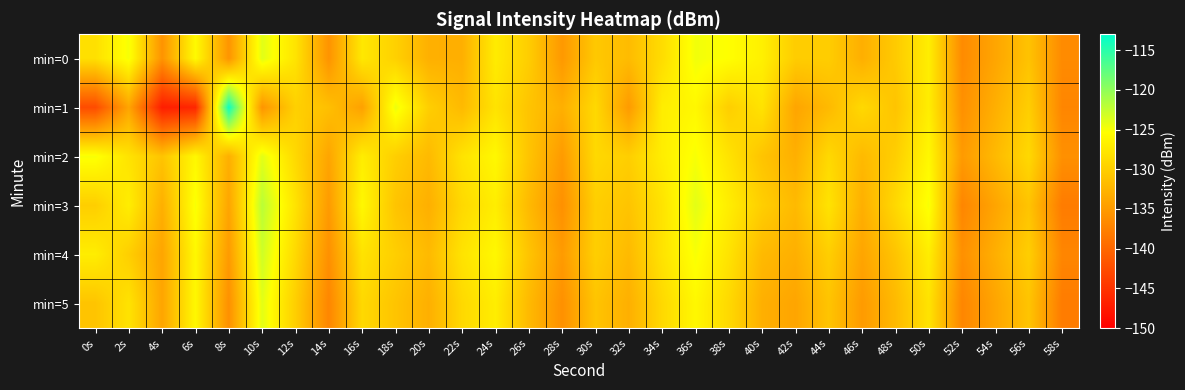

Reading right to left, what are all the values shown in this chart?

min=0: 58s=-136.5	56s=-131.1	54s=-133.9	52s=-136.5	50s=-127.0	48s=-130.4	46s=-133.0	44s=-130.1	42s=-130.2	40s=-126.7	38s=-125.4	36s=-124.7	34s=-128.7	32s=-131.8	30s=-130.6	28s=-135.2	26s=-130.1	24s=-127.2	22s=-133.0	20s=-132.9	18s=-129.8	16s=-127.6	14s=-135.7	12s=-127.9	10s=-123.9	8s=-135.6	6s=-125.8	4s=-135.7	2s=-124.9	0s=-128.3
min=1: 58s=-137.0	56s=-130.0	54s=-133.0	52s=-136.0	50s=-127.0	48s=-131.0	46s=-129.0	44s=-132.0	42s=-134.0	40s=-128.0	38s=-130.0	36s=-126.0	34s=-127.0	32s=-135.0	30s=-129.0	28s=-133.0	26s=-131.0	24s=-128.0	22s=-132.0	20s=-130.0	18s=-124.5	16s=-134.4	14s=-131.4	12s=-129.8	10s=-135.6	8s=-113.6	6s=-146.2	4s=-147.1	2s=-134.0	0s=-142.6
min=2: 58s=-136.0	56s=-129.0	54s=-132.0	52s=-135.0	50s=-126.0	48s=-130.0	46s=-132.0	44s=-129.0	42s=-133.0	40s=-131.0	38s=-128.0	36s=-125.0	34s=-127.0	32s=-130.0	30s=-129.0	28s=-135.0	26s=-131.0	24s=-126.0	22s=-128.0	20s=-132.0	18s=-130.0	16s=-127.0	14s=-134.0	12s=-129.0	10s=-124.0	8s=-133.0	6s=-126.0	4s=-131.0	2s=-128.0	0s=-125.0
min=3: 58s=-138.0	56s=-131.0	54s=-134.0	52s=-137.0	50s=-125.0	48s=-129.0	46s=-133.0	44s=-128.0	42s=-132.0	40s=-130.0	38s=-127.0	36s=-124.0	34s=-128.0	32s=-131.0	30s=-130.0	28s=-136.0	26s=-132.0	24s=-127.0	22s=-129.0	20s=-133.0	18s=-131.0	16s=-126.0	14s=-135.0	12s=-128.0	10s=-122.0	8s=-134.0	6s=-125.0	4s=-133.0	2s=-127.0	0s=-130.0
min=4: 58s=-137.0	56s=-130.0	54s=-133.0	52s=-136.0	50s=-127.0	48s=-131.0	46s=-134.0	44s=-130.0	42s=-133.0	40s=-132.0	38s=-128.0	36s=-125.0	34s=-128.0	32s=-132.0	30s=-130.0	28s=-135.0	26s=-131.0	24s=-126.0	22s=-128.0	20s=-132.0	18s=-130.0	16s=-128.0	14s=-136.0	12s=-129.0	10s=-123.0	8s=-135.0	6s=-126.0	4s=-134.0	2s=-130.0	0s=-127.0
min=5: 58s=-138.0	56s=-131.0	54s=-134.0	52s=-137.0	50s=-128.0	48s=-132.0	46s=-135.0	44s=-131.0	42s=-134.0	40s=-133.0	38s=-129.0	36s=-126.0	34s=-129.0	32s=-133.0	30s=-131.0	28s=-136.0	26s=-132.0	24s=-127.0	22s=-129.0	20s=-133.0	18s=-131.0	16s=-129.0	14s=-137.0	12s=-130.0	10s=-124.0	8s=-136.0	6s=-126.0	4s=-134.0	2s=-128.0	0s=-131.0